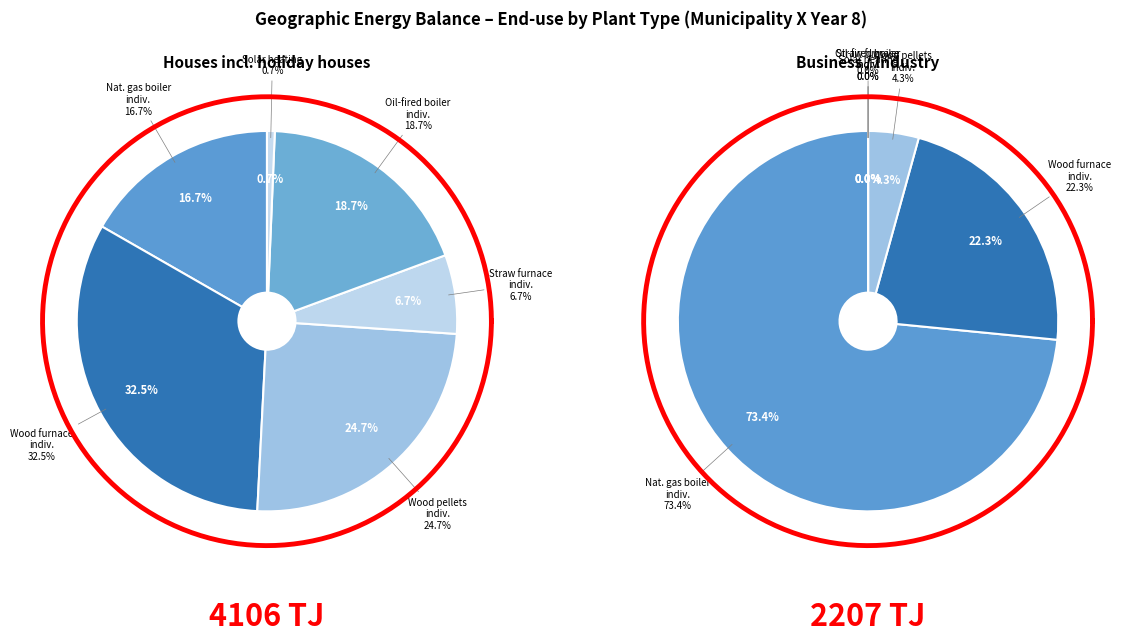

Does any single category account for the majority?

No